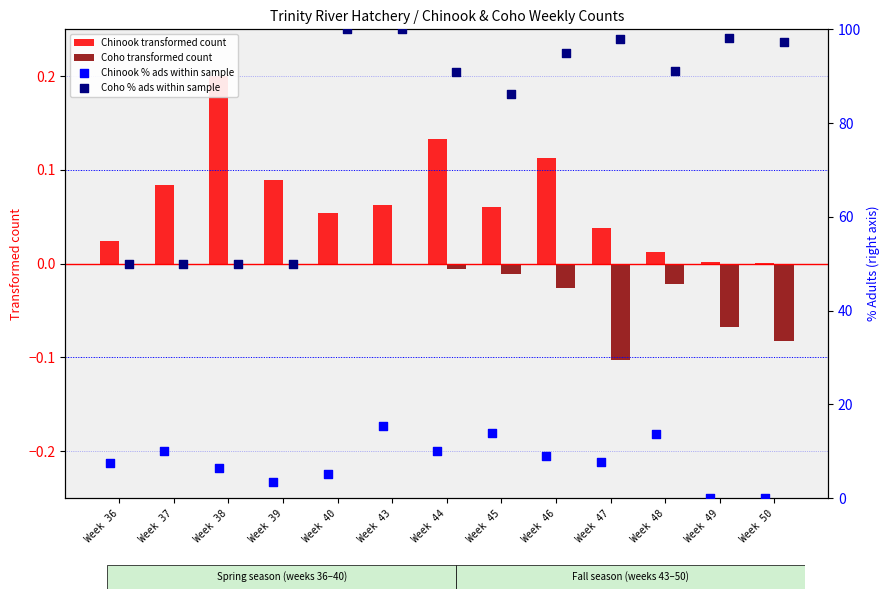

Which series has the largest Y range (max minus min)?

Coho % ads within sample